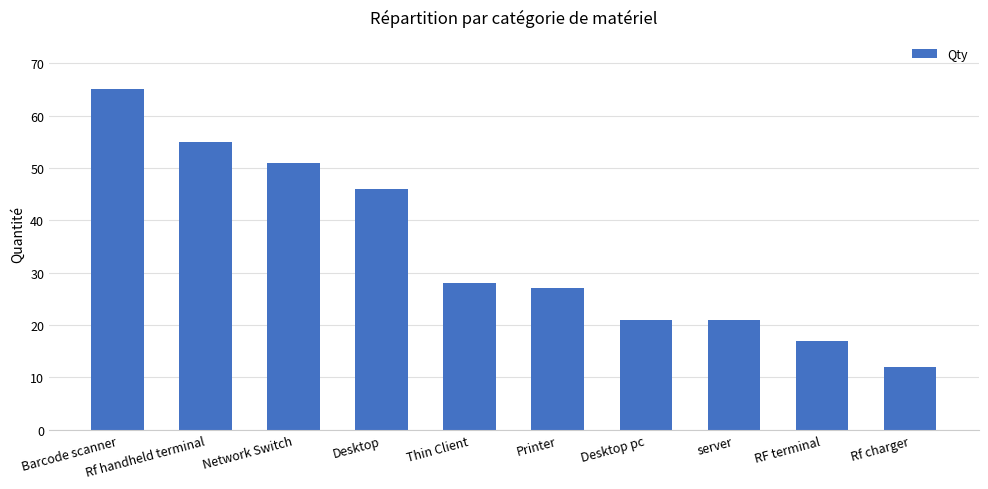

Reading right to left, transcribe all the data shown in this chart.

Rf charger=12	RF terminal=17	server=21	Desktop pc=21	Printer=27	Thin Client=28	Desktop=46	Network Switch=51	Rf handheld terminal=55	Barcode scanner=65